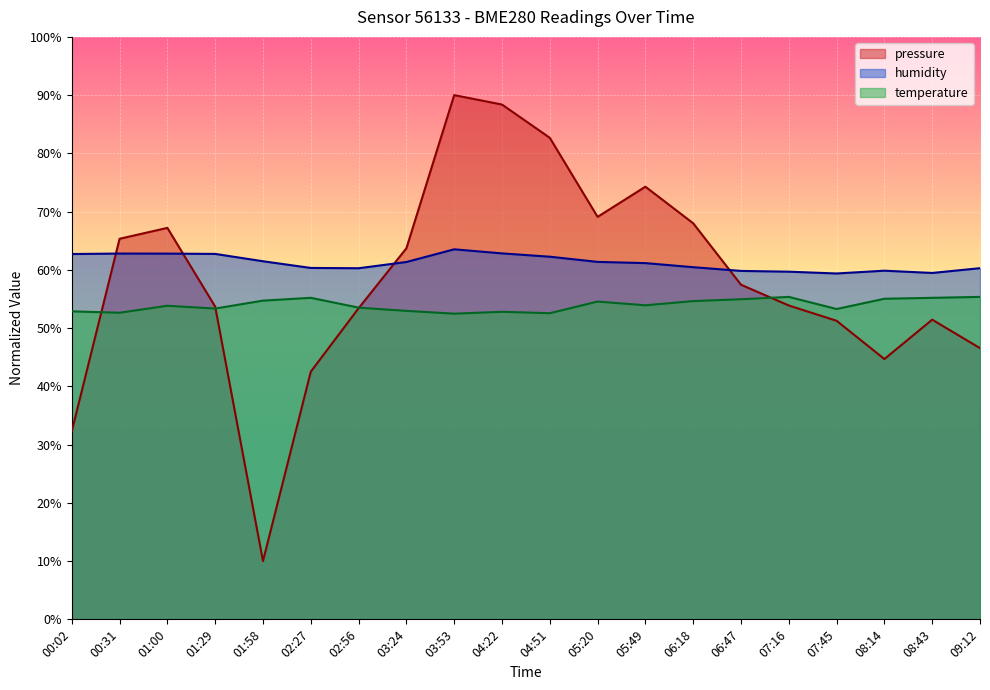

What value does the pressure series have at 00:31?

65.3